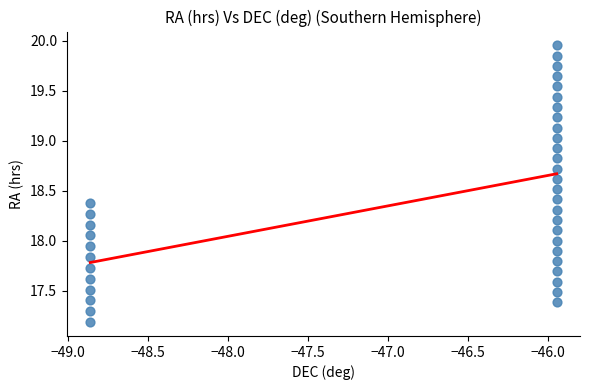

What is the range of X values (max minus min)?

2.9